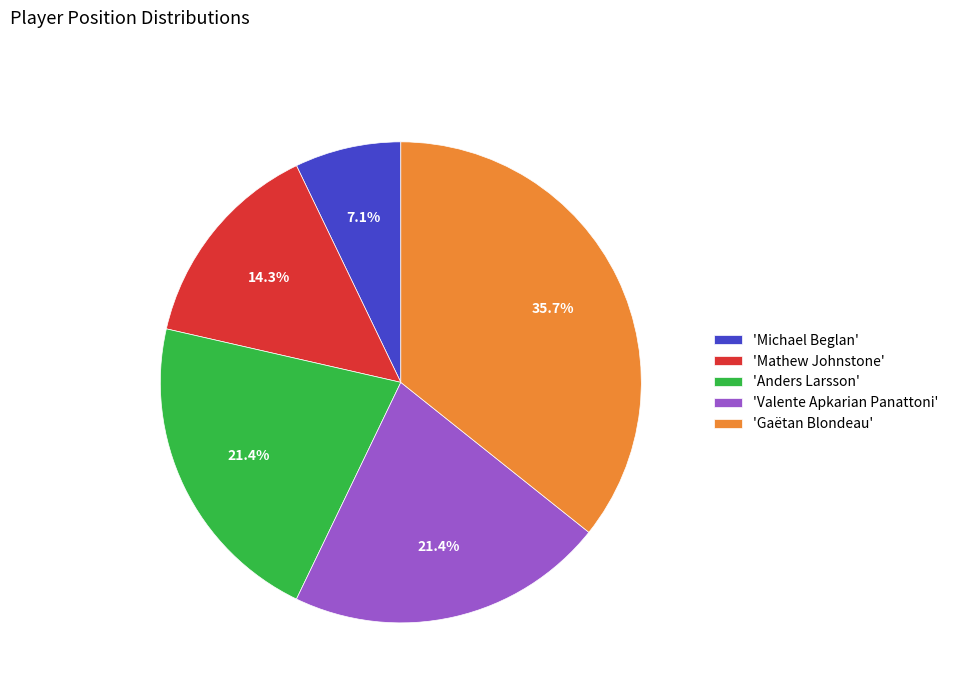

Which has a higher value, 'Mathew Johnstone' or 'Anders Larsson'?

'Anders Larsson'